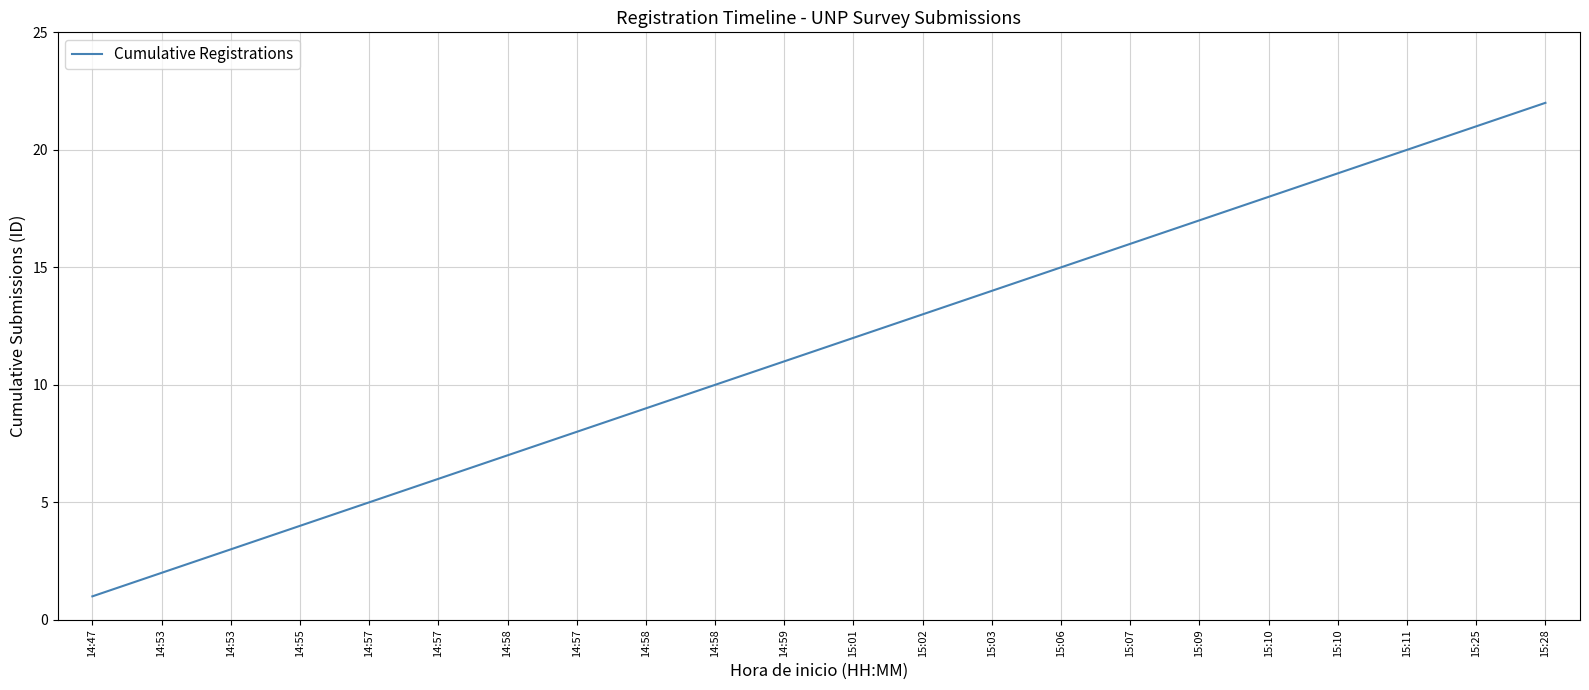

Does the chart display data point markers on the line(s)?

No